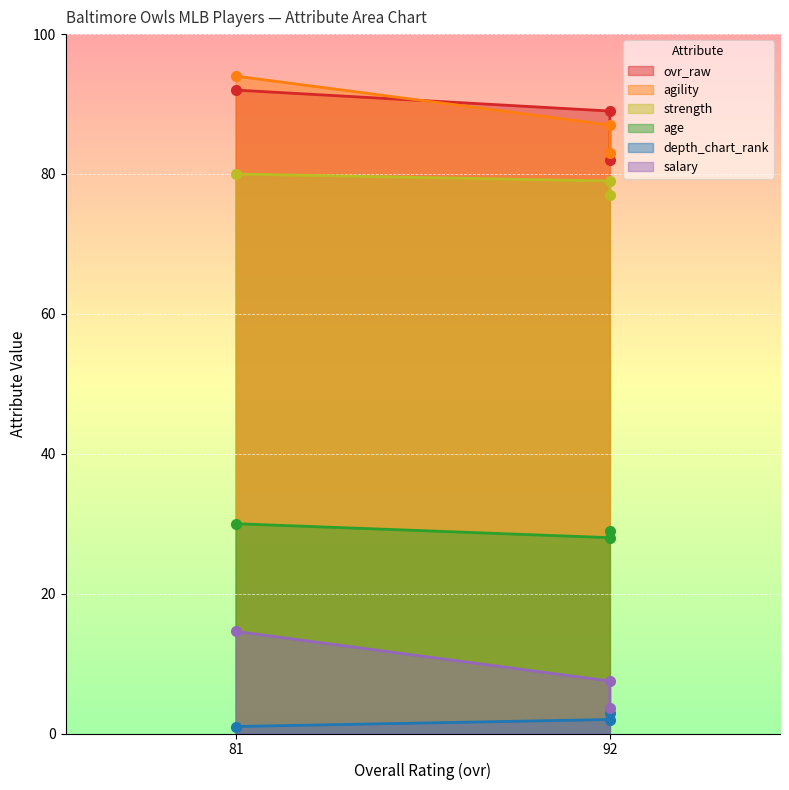

Which has a higher value, 92 or 81?

81